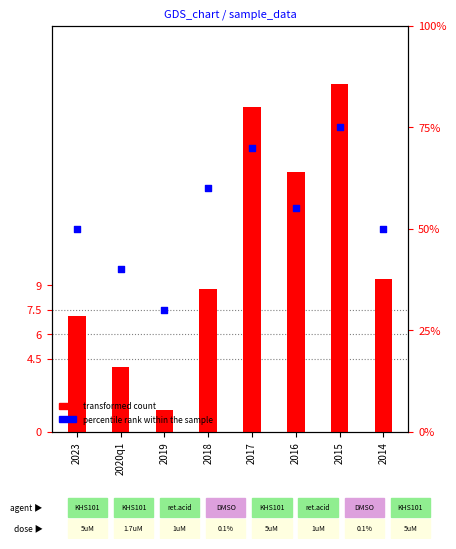

At how many categories does at least one series exceed 9?

8